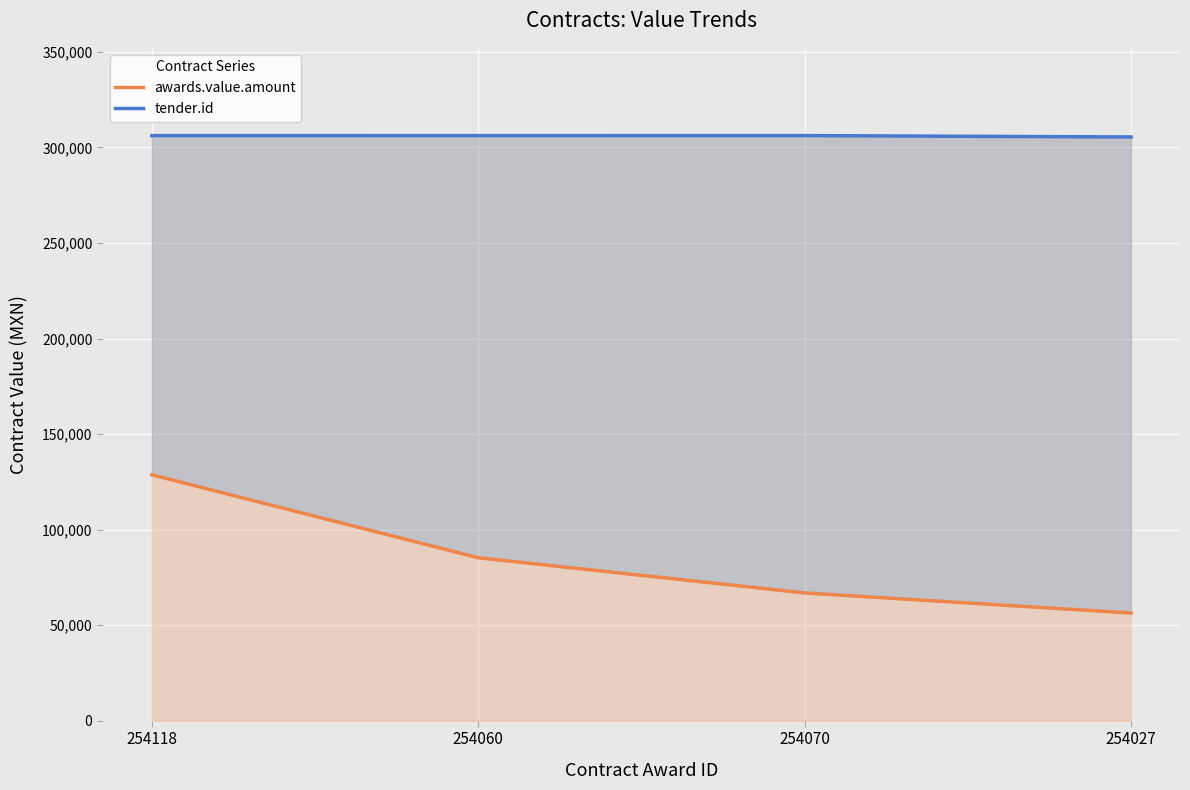

Where is awards.value.amount nearest to the value 92531?

254060